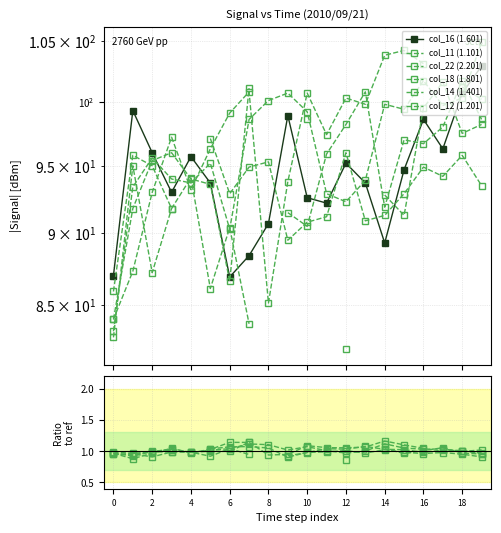

Is it true that col_14 (1.401) equals 1.0 at 2?

True